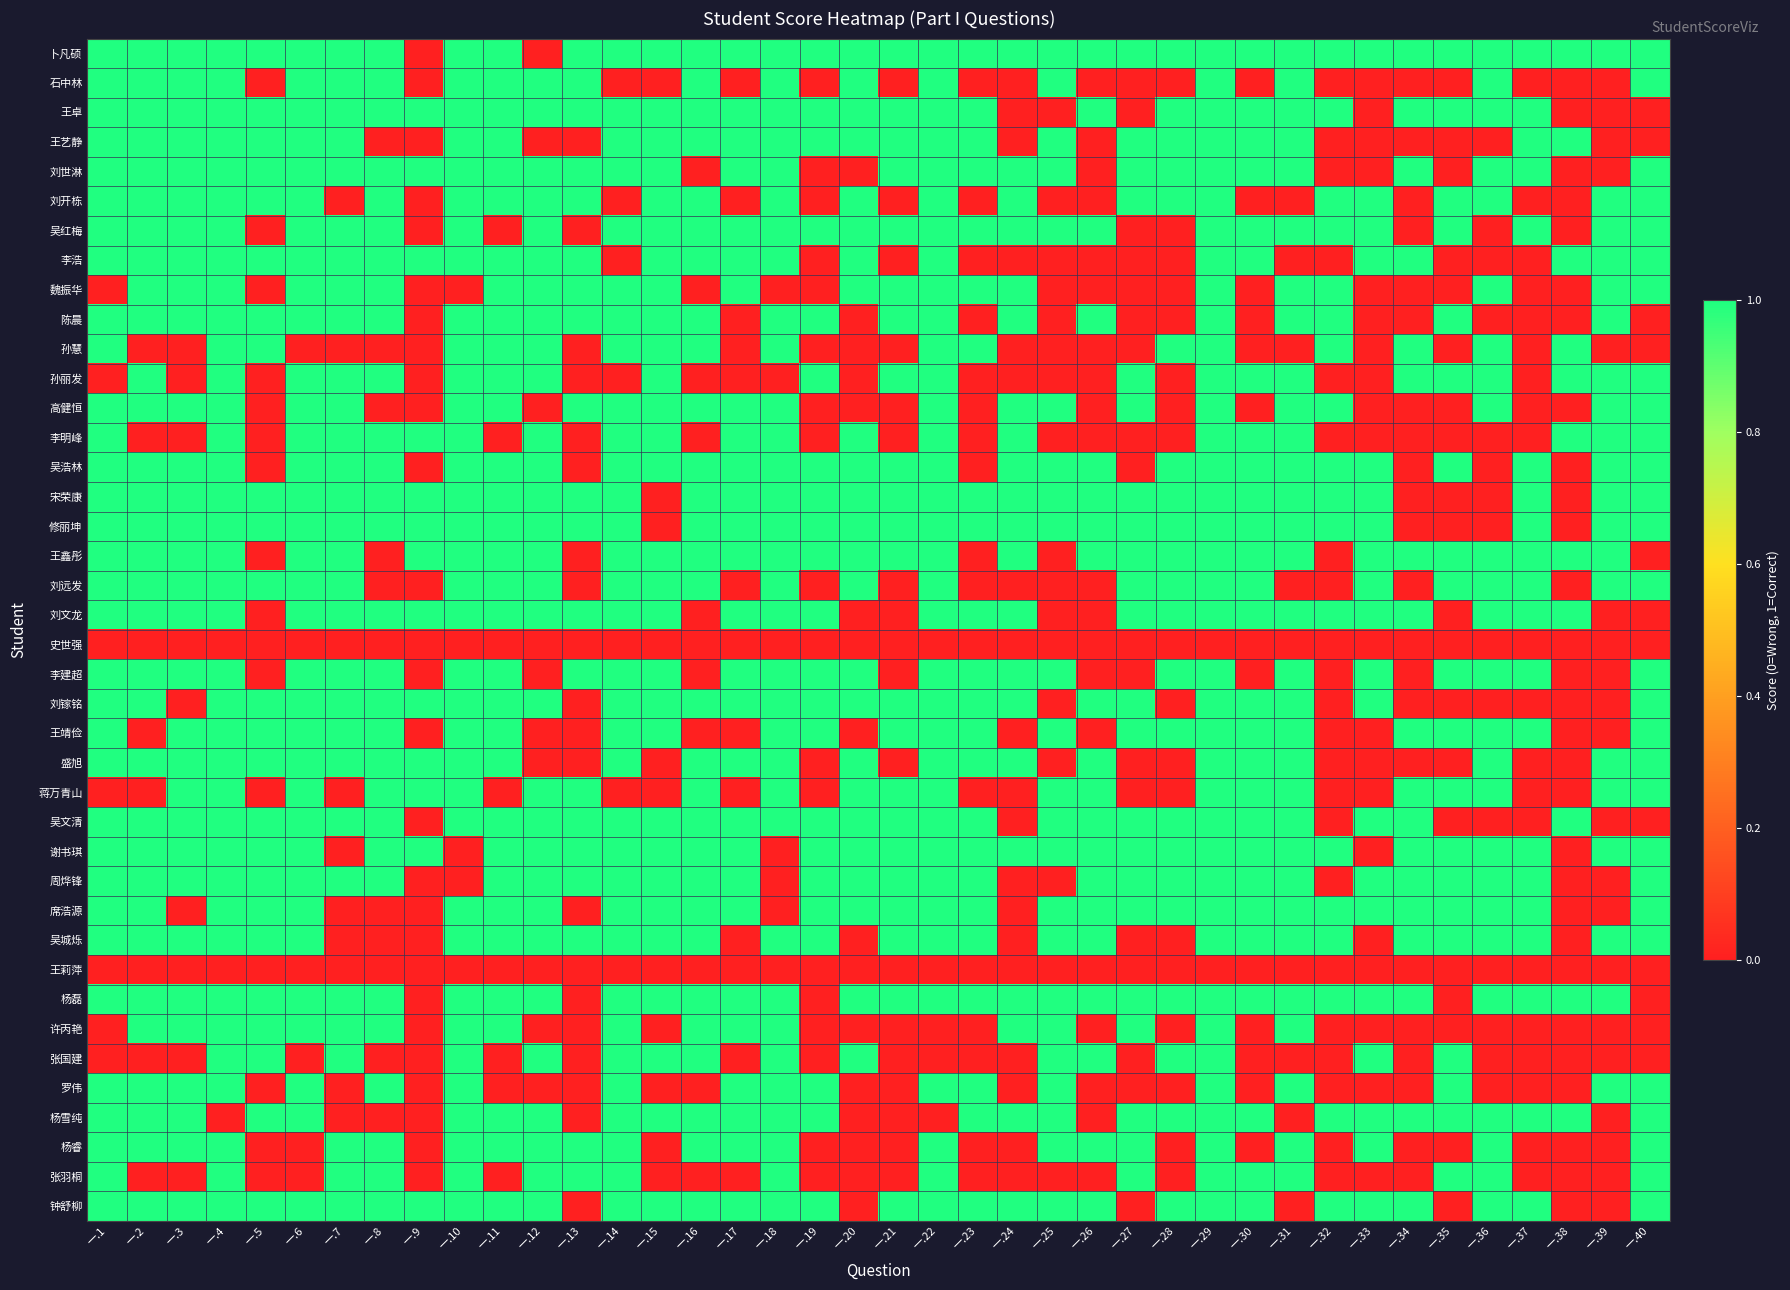

What is the total value across all series at 一.24?

21